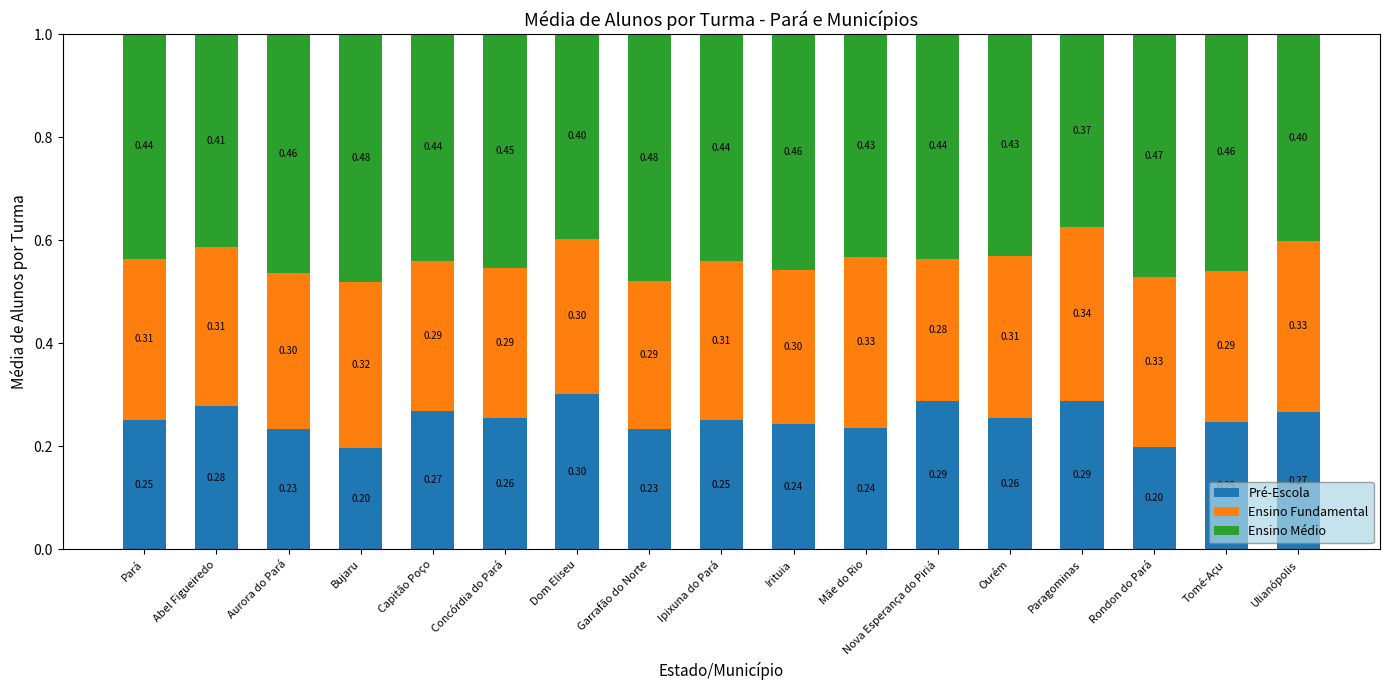

What is the average value of the Pré-Escola series?

0.3